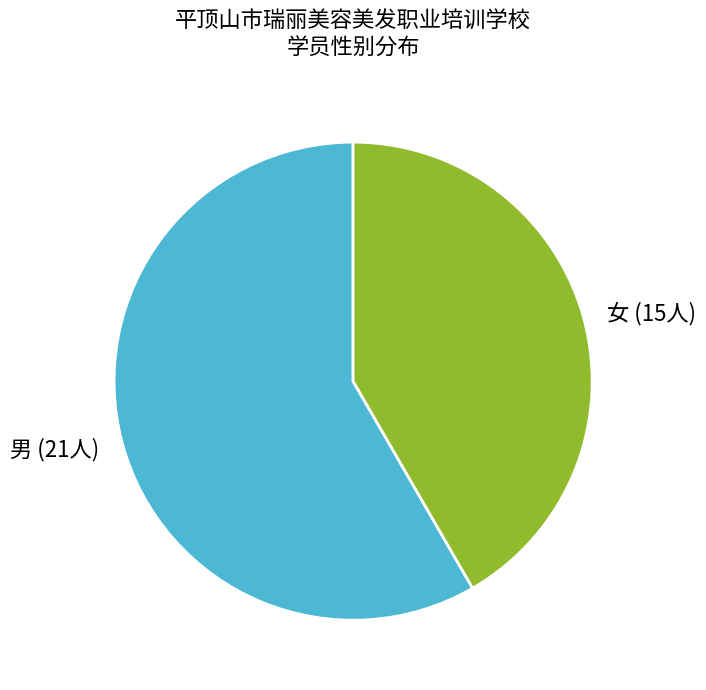

Combined, do 女 and 男 account for over 50%?

Yes